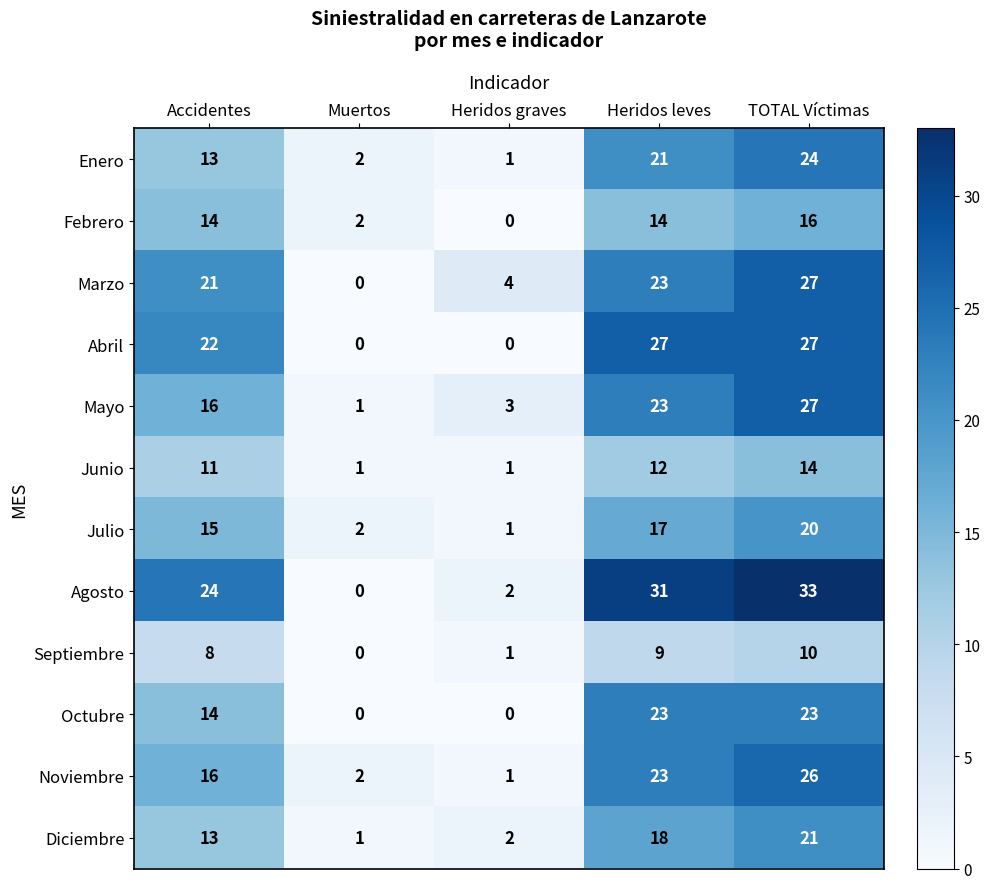

What is the sum of the Abril values at TOTAL Víctimas and Heridos leves?

54